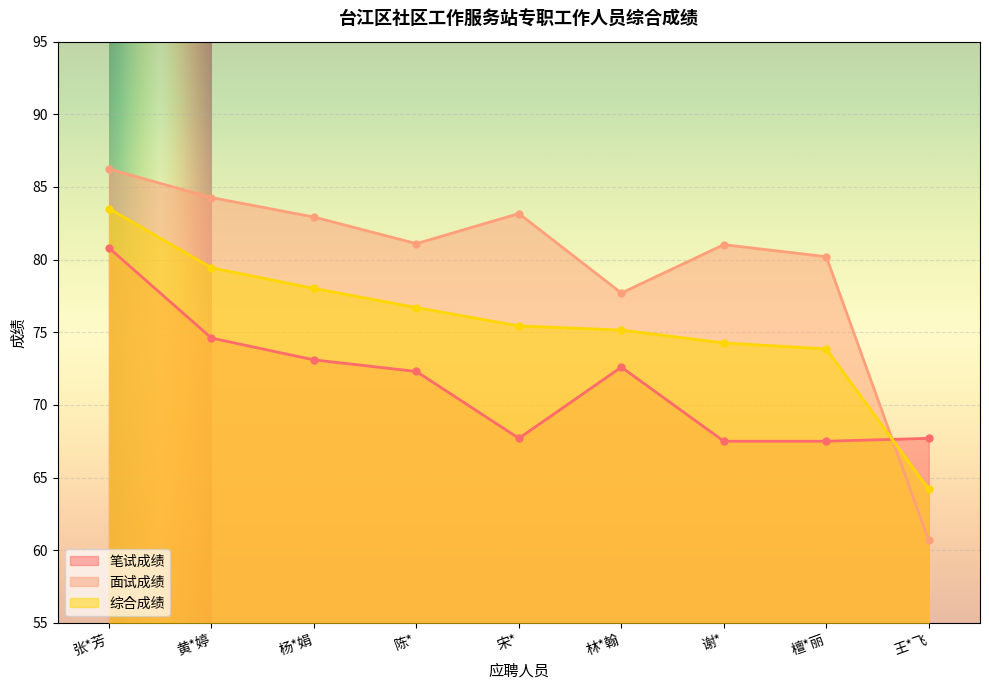

Between 张*芳 and 林*翰, which series saw the biggest shift?

面试成绩